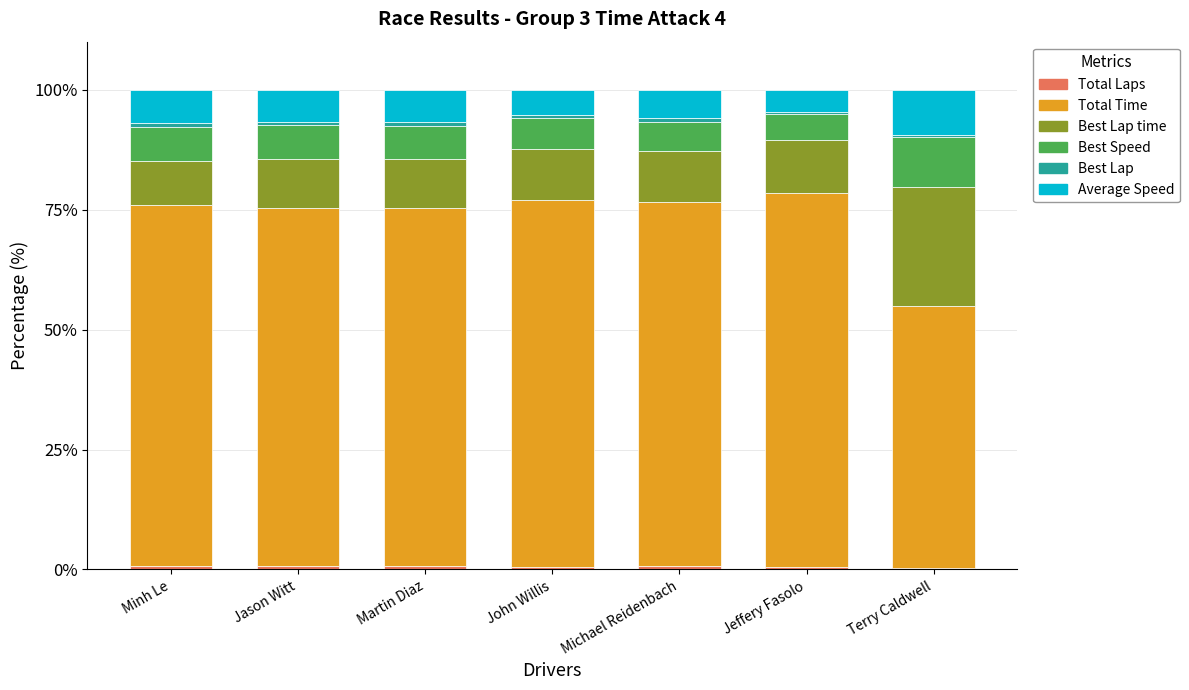

Does the chart contain stacked bars?

Yes